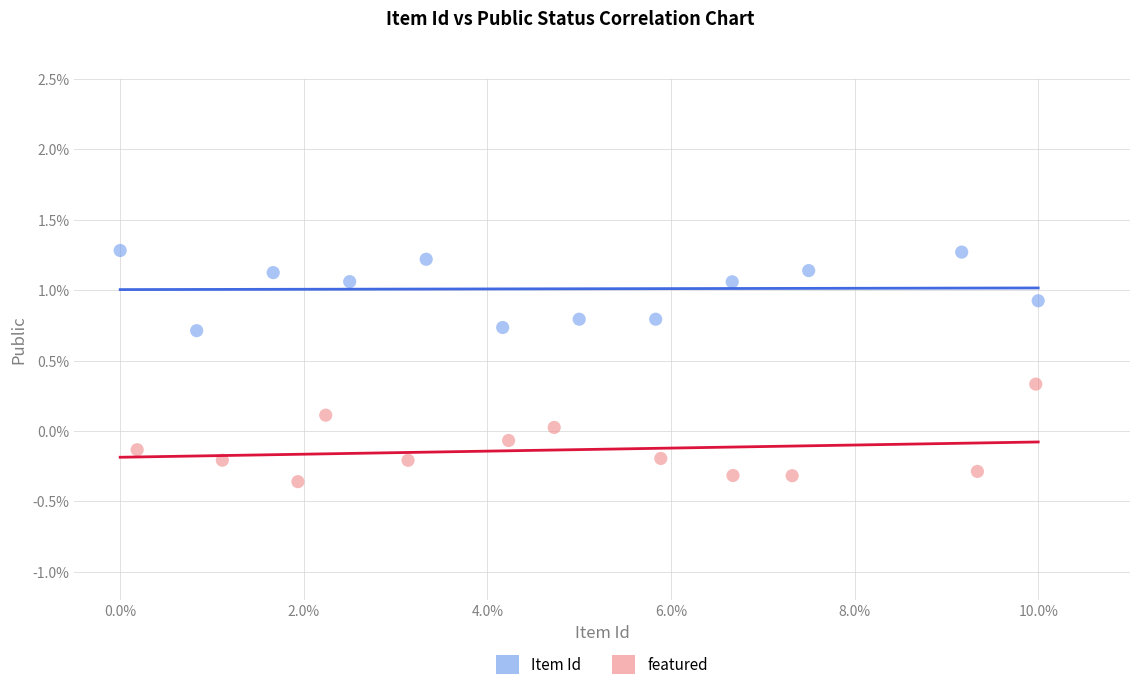

What are all the series names shown in the legend?

Item Id, featured